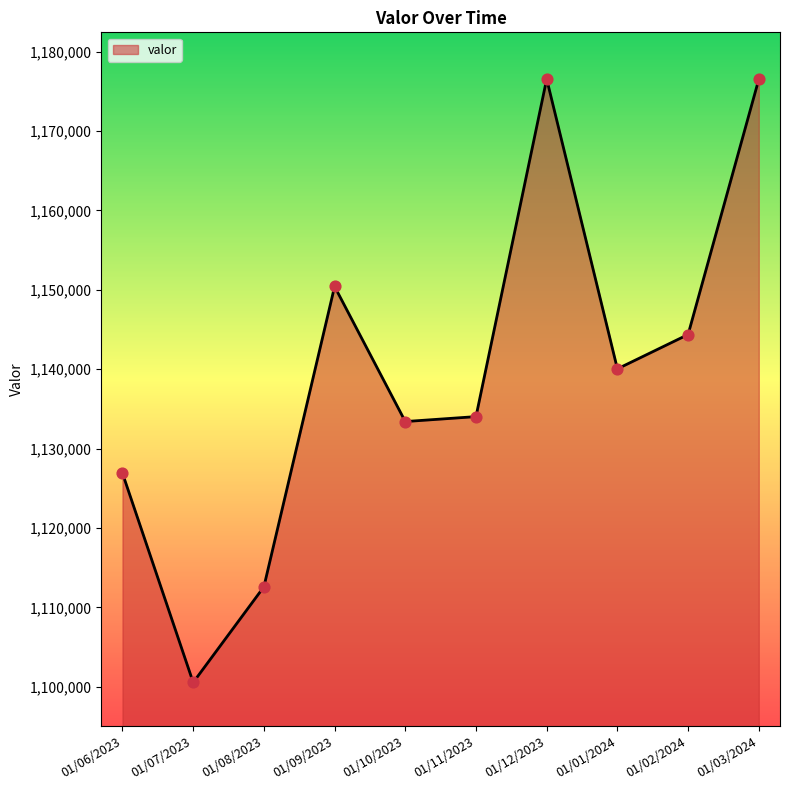

Between 01/12/2023 and 01/09/2023, which is larger?

01/12/2023